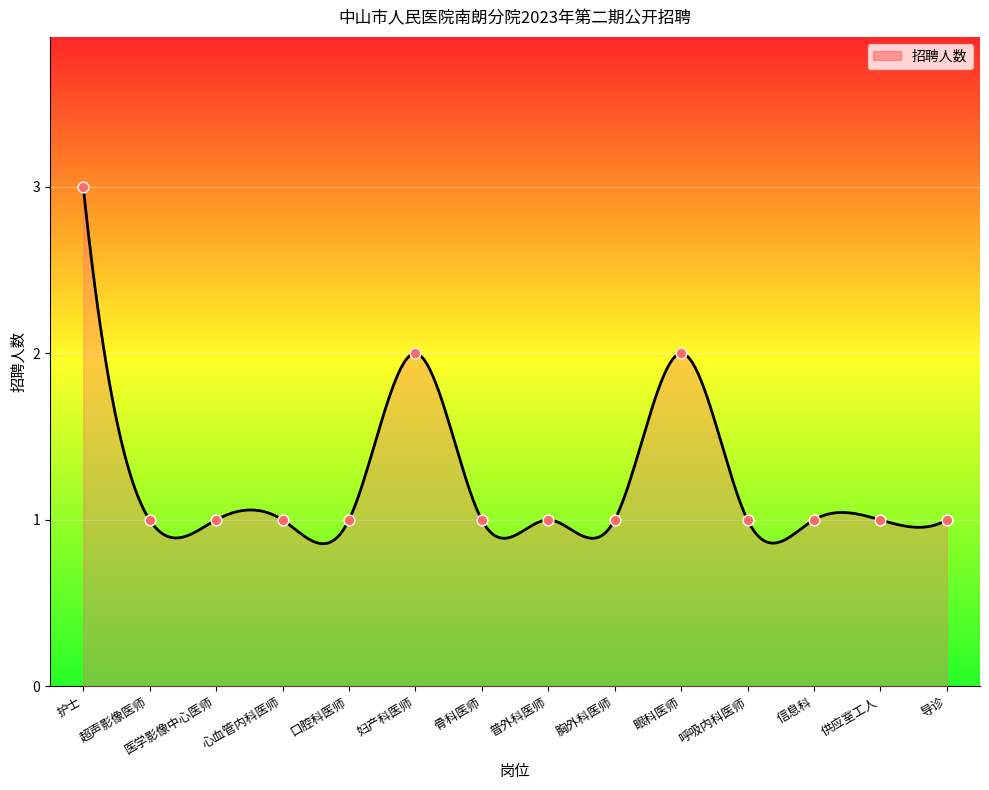

Approximately how many times larger is the value at 护士 compared to 心血管内科医师?

3.0